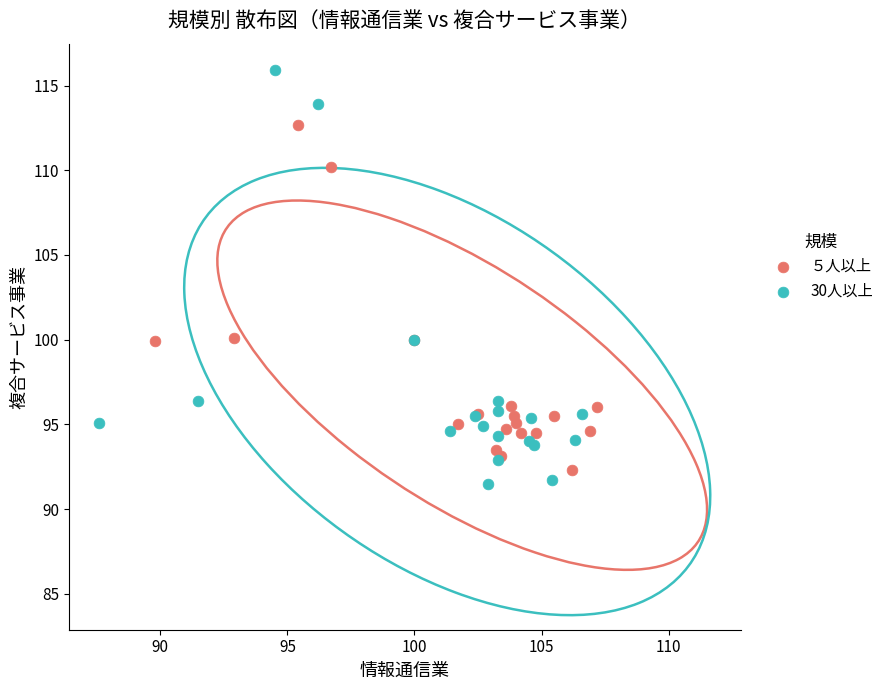

Which series contains the highest Y value?

30人以上